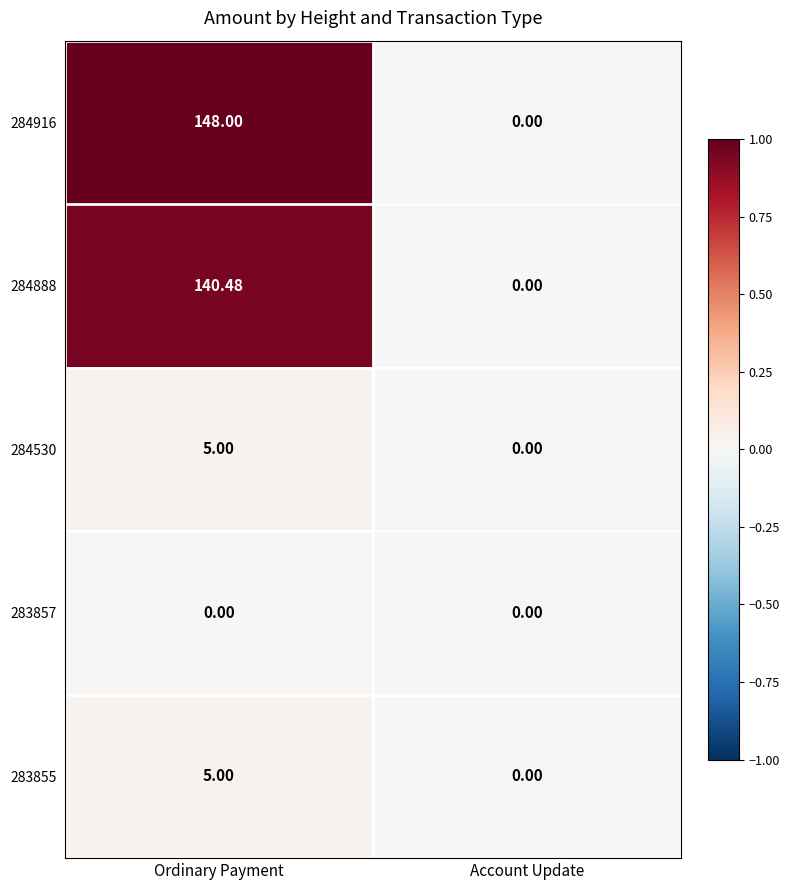

At which label does 284530 reach its minimum?

Account Update